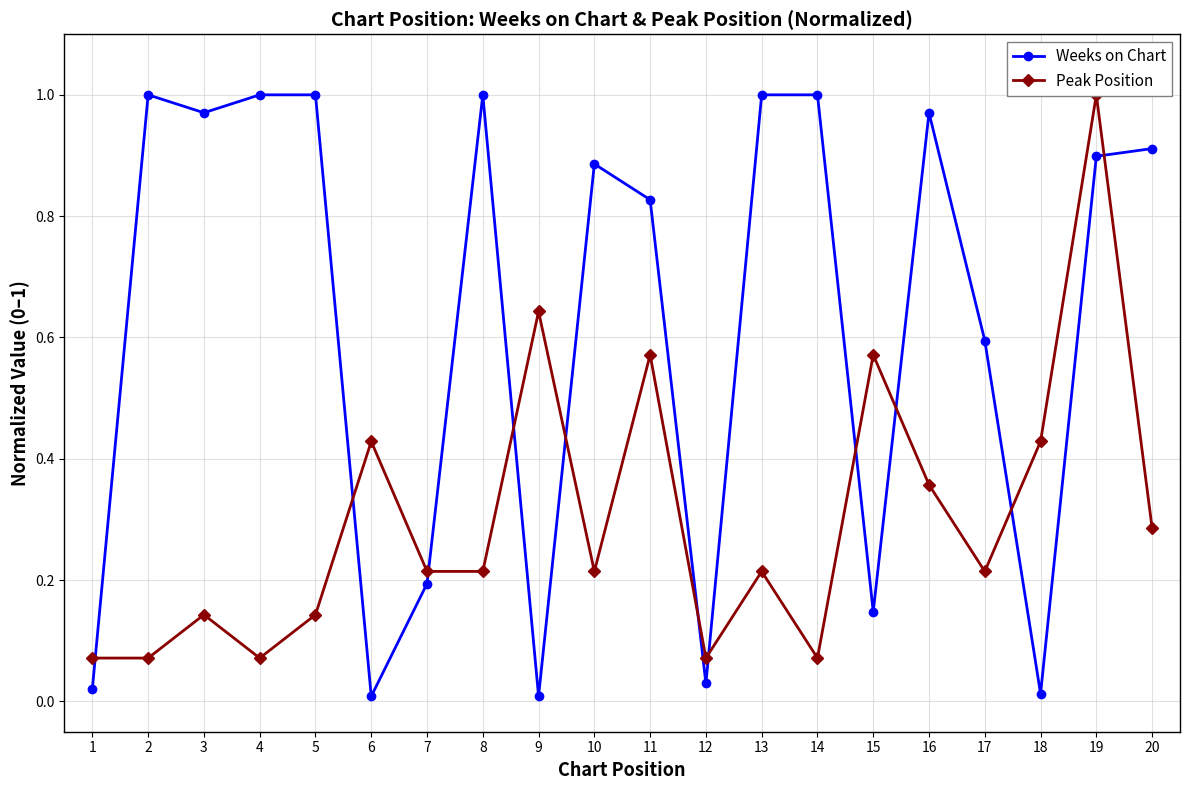

Is it true that Weeks on Chart equals 1.0 at 8?

True